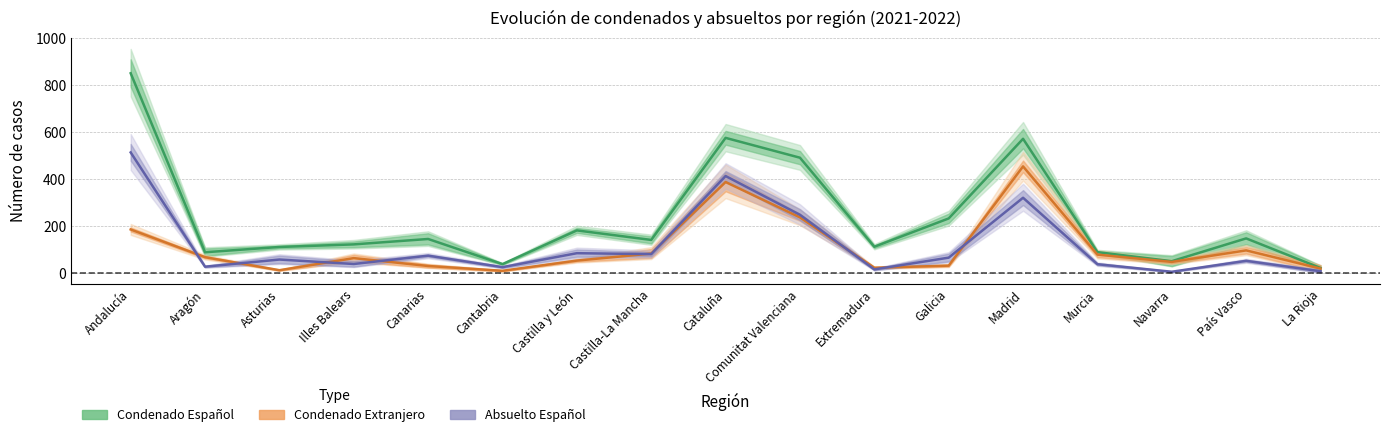

Where is Condenado Extranjero nearest to the value 232?

Comunitat Valenciana